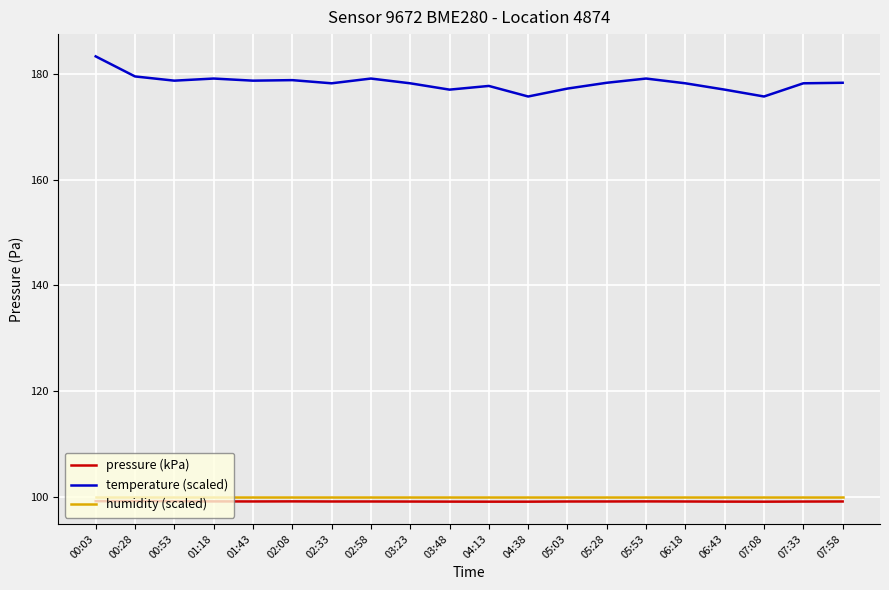

What is the maximum value shown in the chart?

183.4